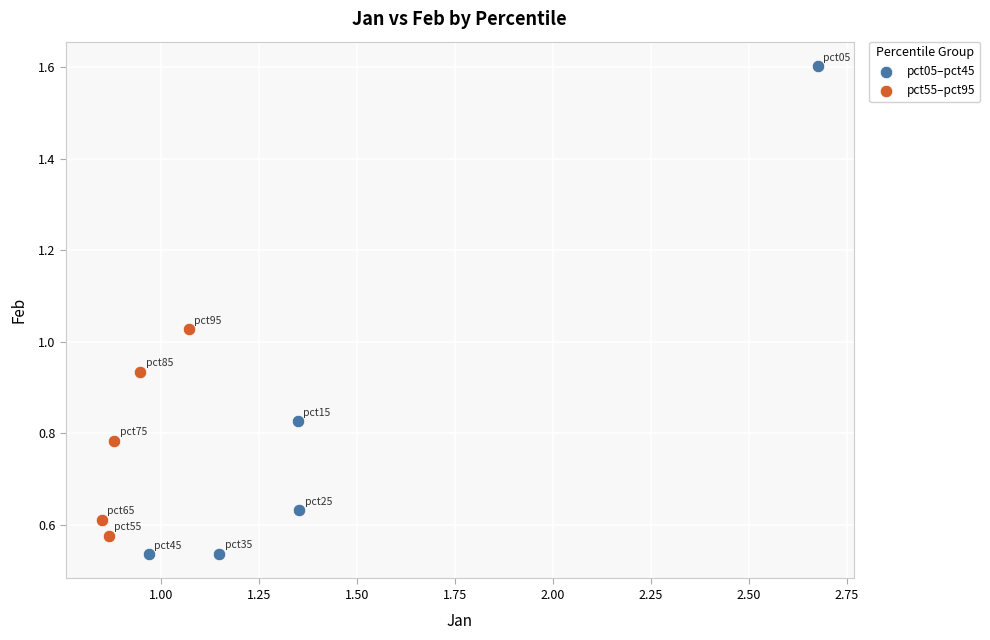

Which series reaches the maximum Y coordinate?

pct05–pct45